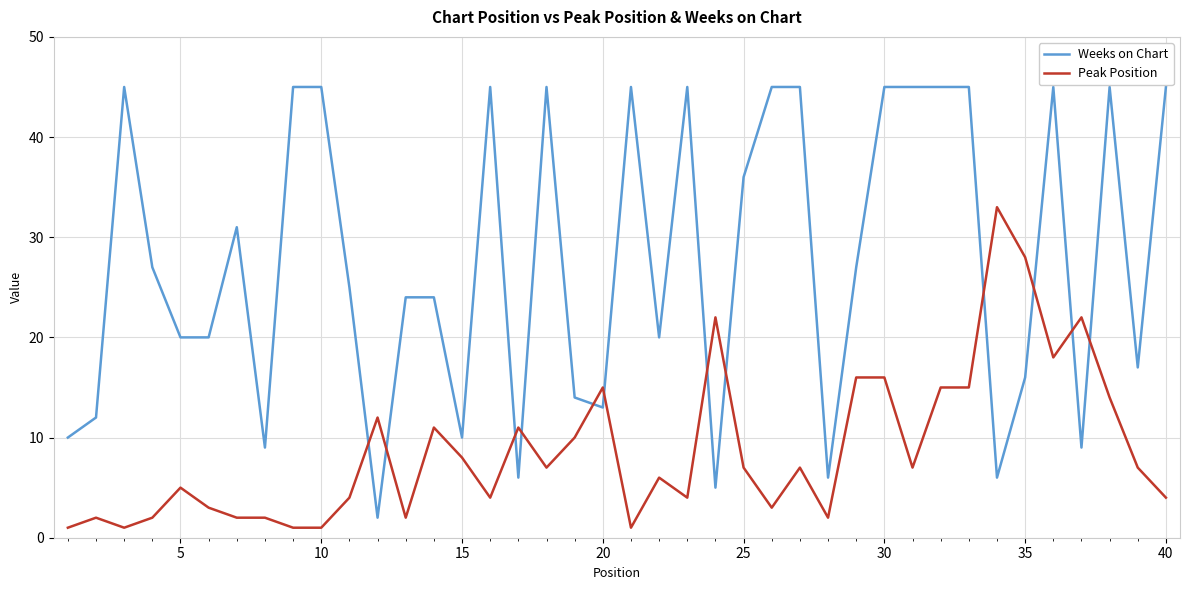

Rank the series by their average value, from lowest to highest.

Peak Position, Weeks on Chart